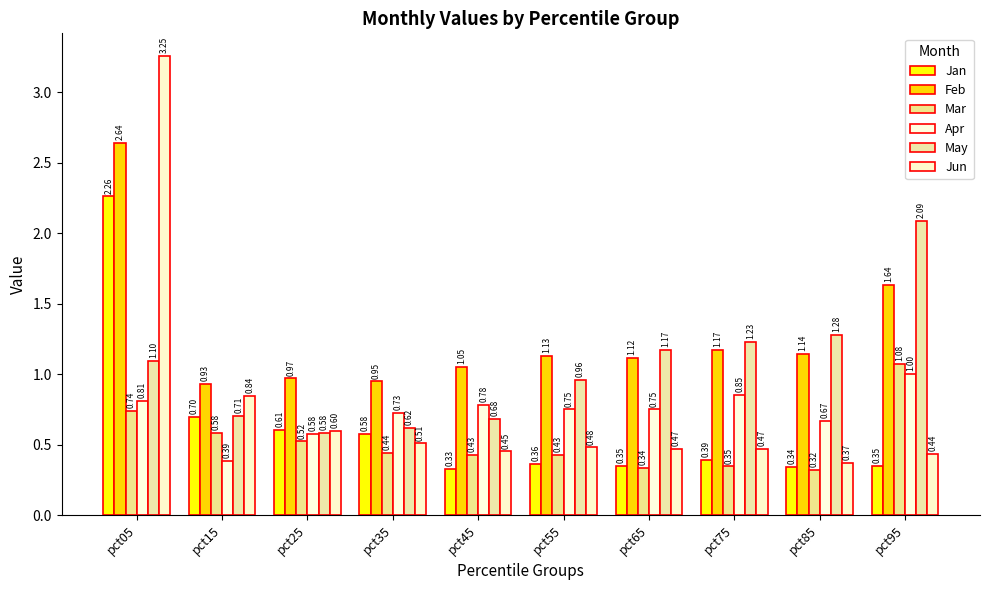

What is the value of the Jun bar at the 3rd from the left?

0.6